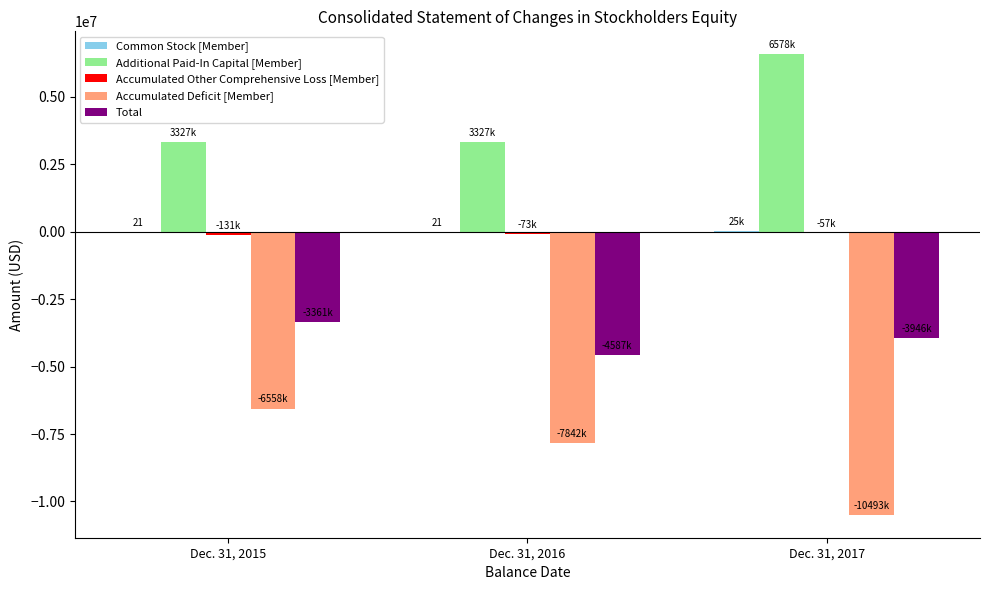

Is the value of Additional Paid-In Capital [Member] at Dec. 31, 2016 greater than the value of Total at Dec. 31, 2017?

Yes